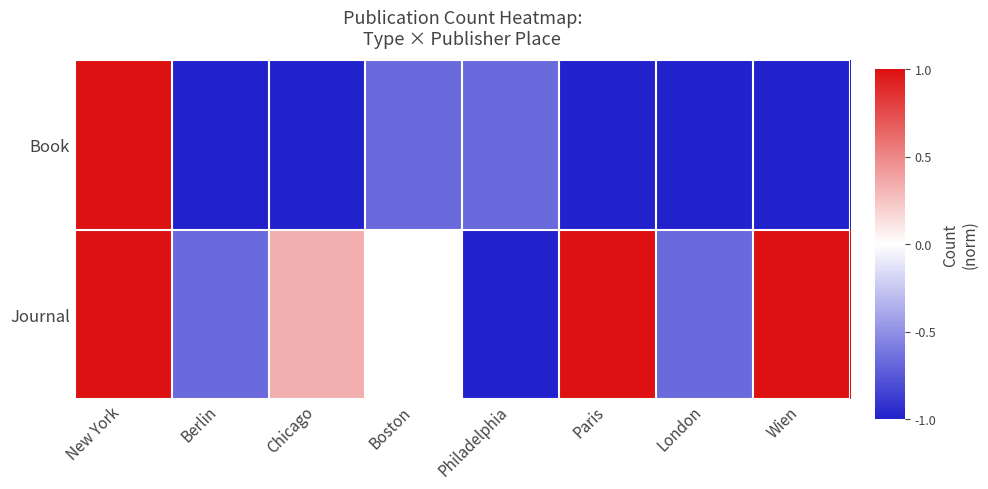

Rank the series by their maximum value, from lowest to highest.

Book, Journal